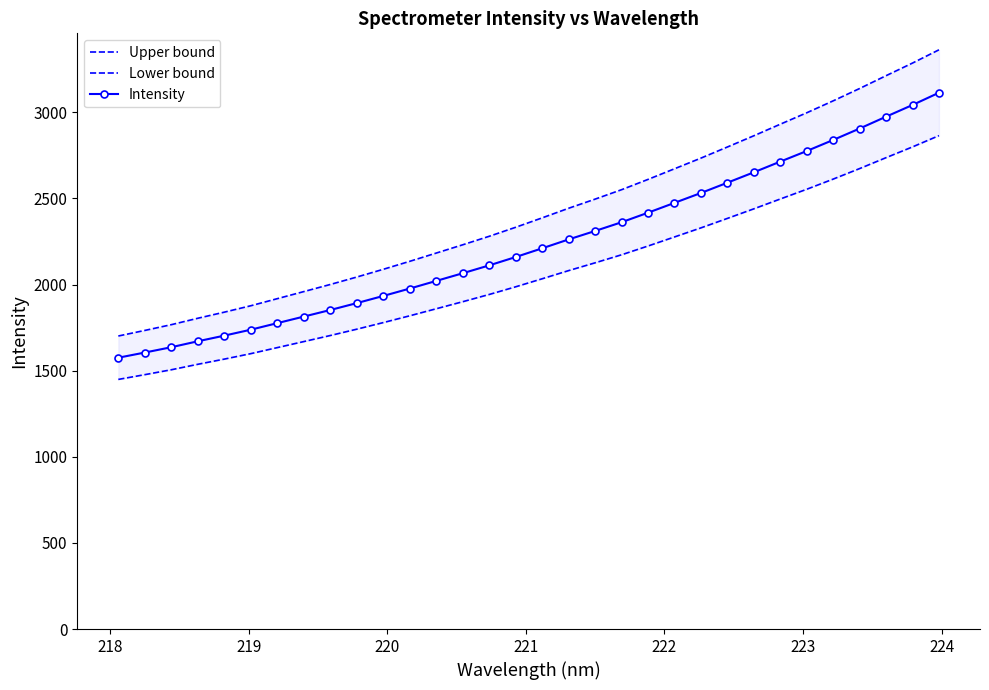

What is the lowest value of the Intensity series?

1575.2